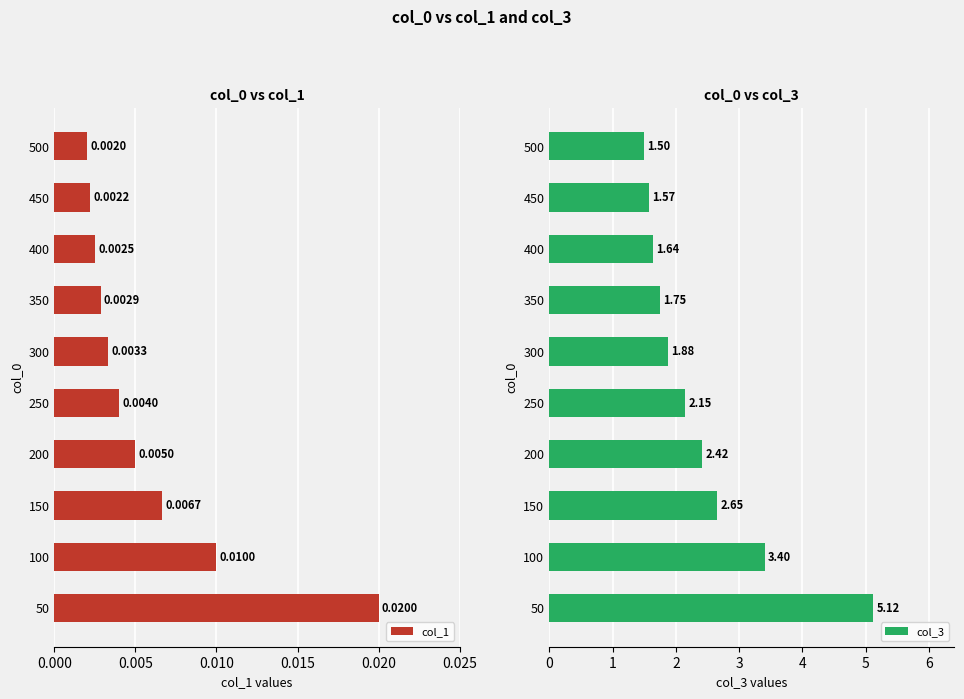

What is the total value across all series at 50?

5.1